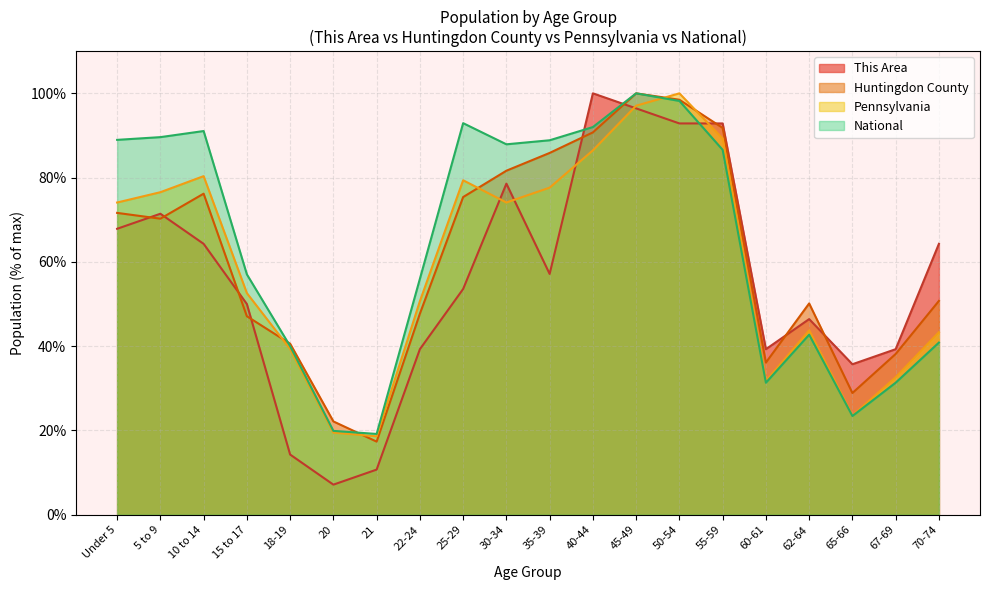

How many data points in Pennsylvania are above 74?

10